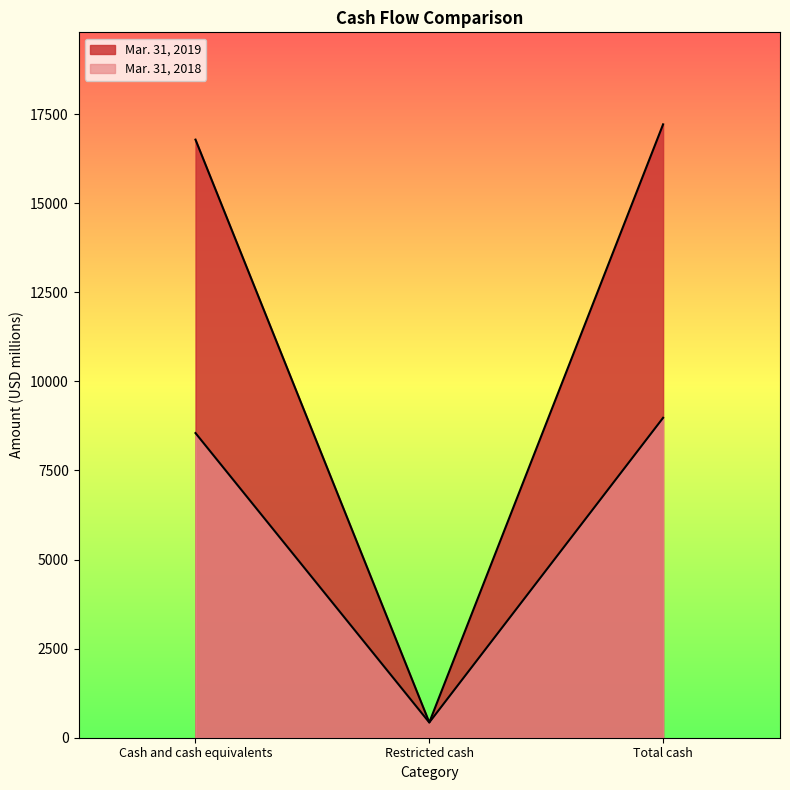

What is the difference between the maximum and second lowest values in the Mar. 31, 2018 series?

428